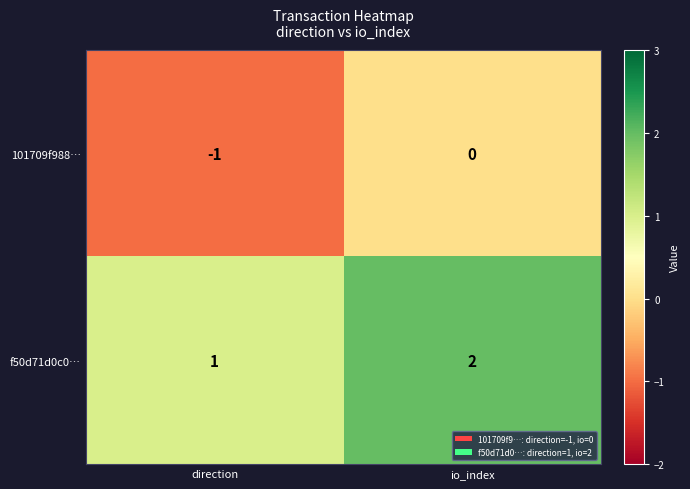

What is the sum of all f50d71d0c0… values?

3